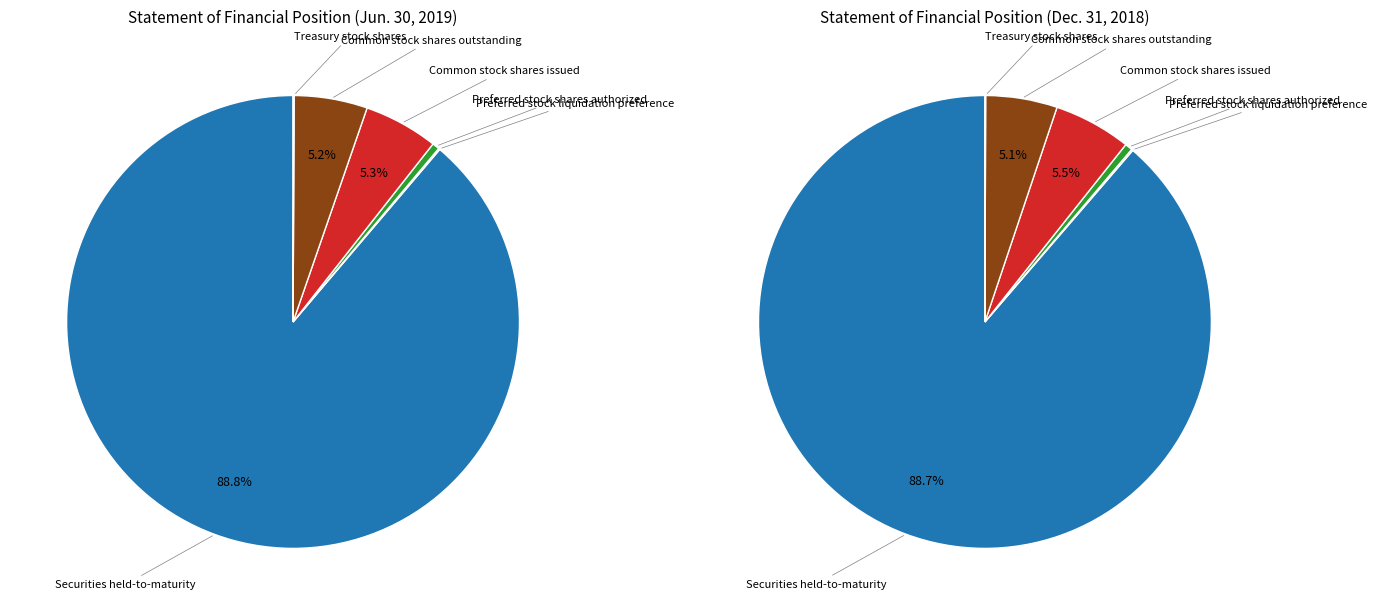

Is there a majority slice in this chart?

Yes